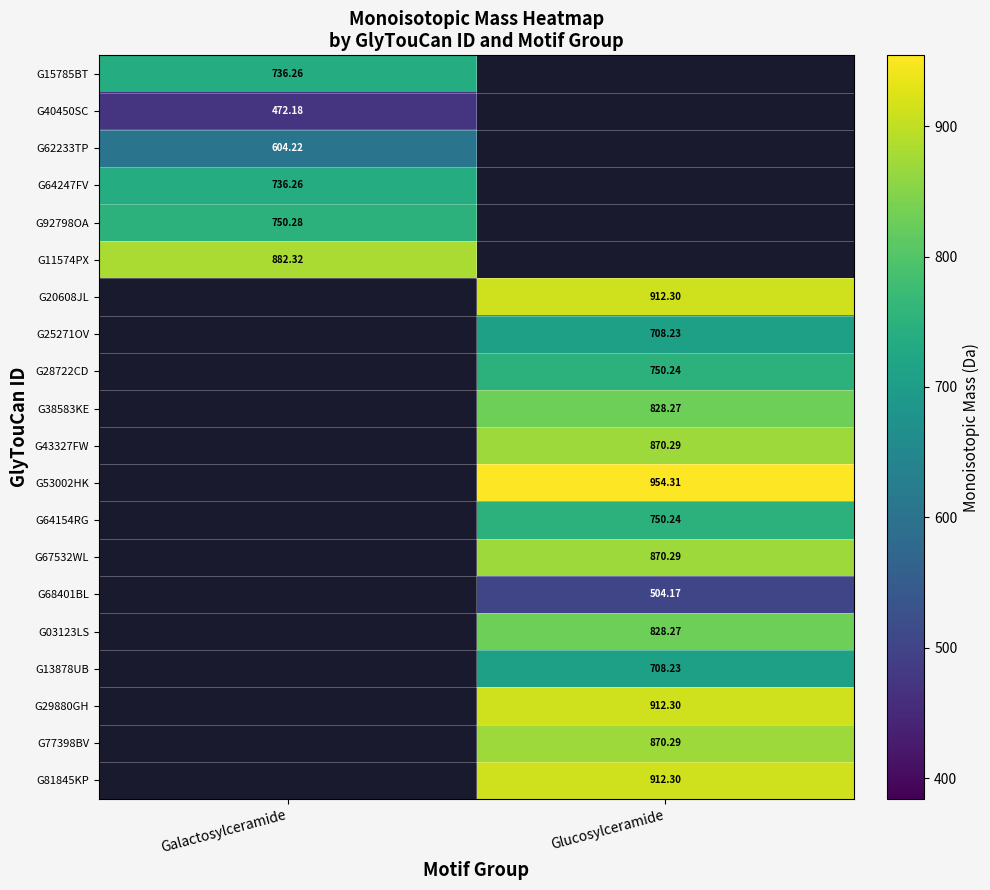

What is the lowest value of the G62233TP series?

604.2